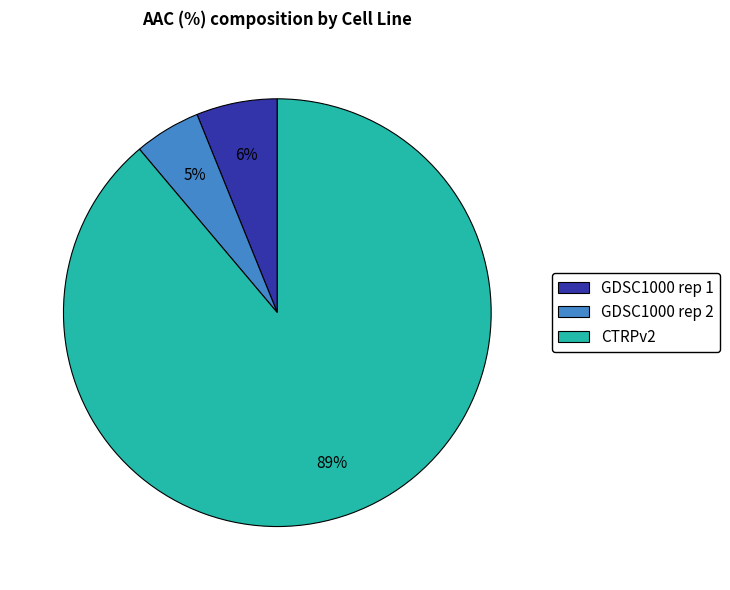

How many slices are in this pie chart?

3